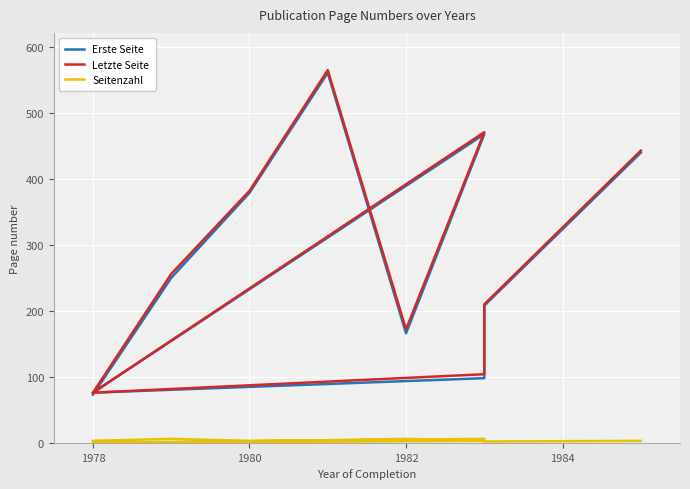

Count the number of categories in the chart.

10